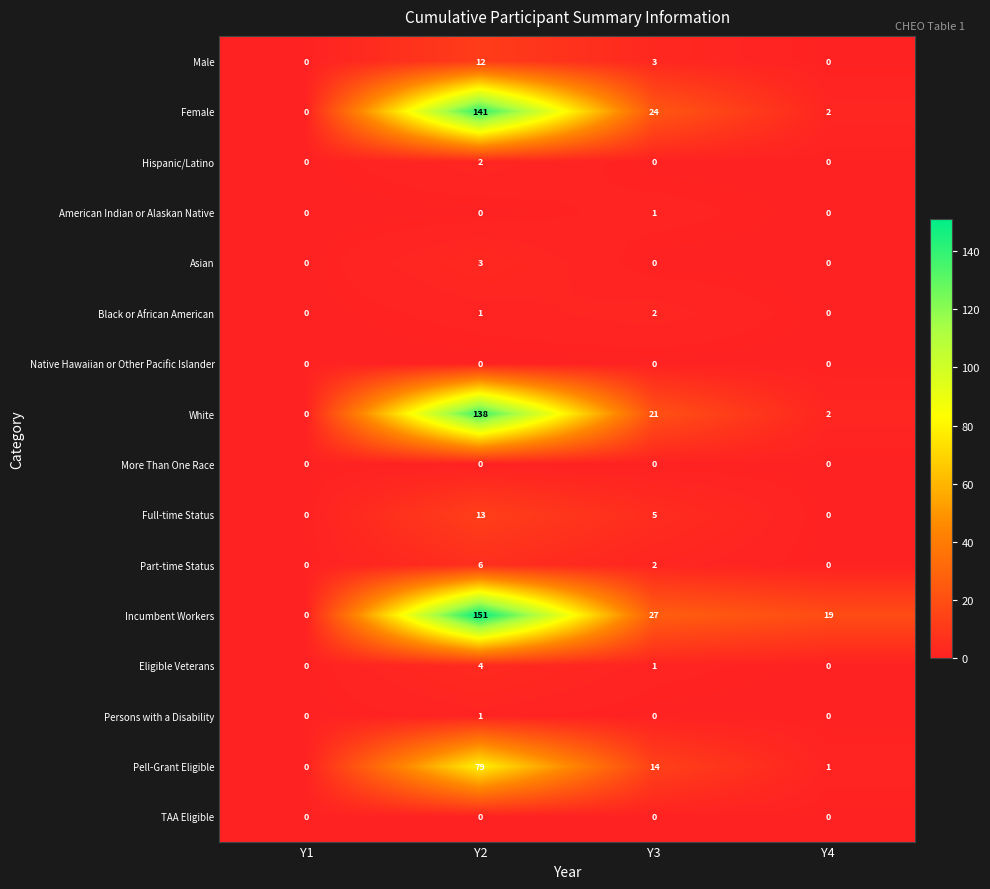

At which label does Full-time Status first exceed 5?

Y2